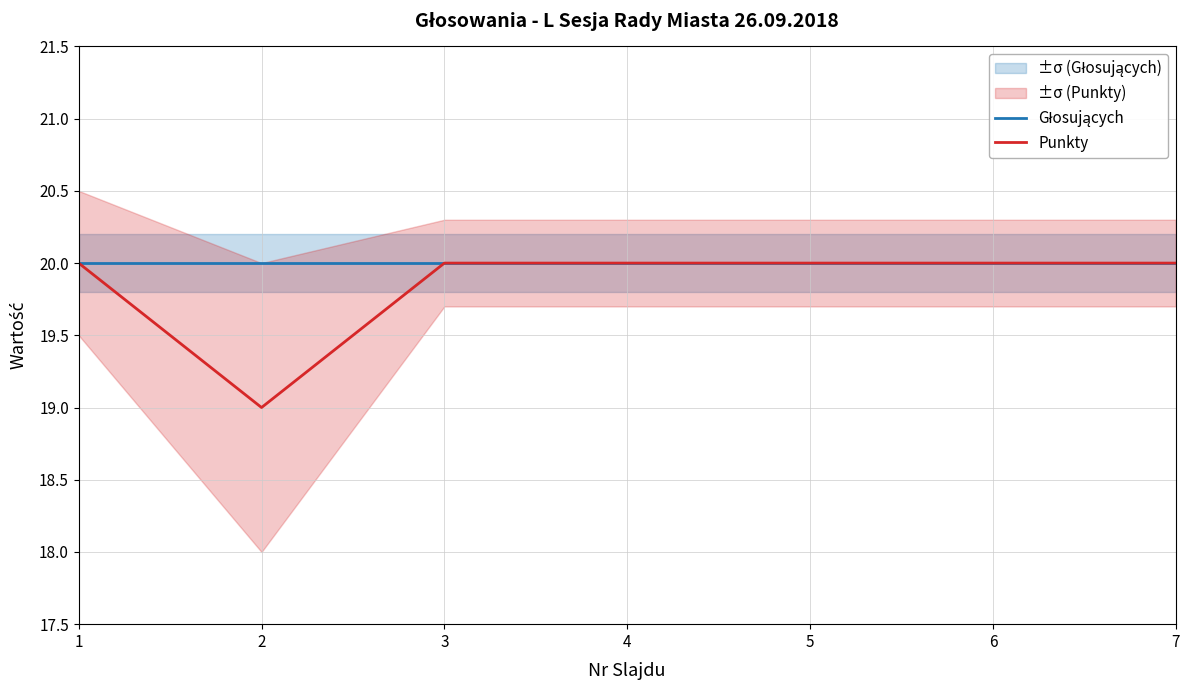

The Głosujących series shows 9 at 6. True or false?

False